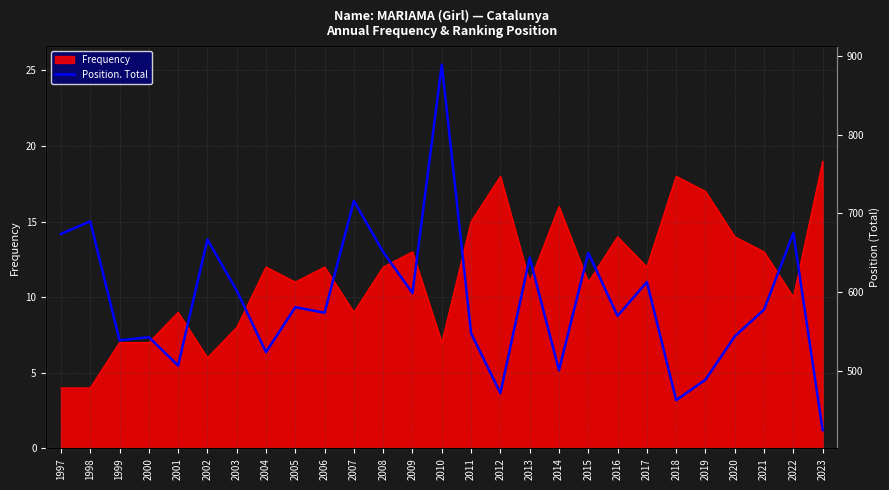

Is it true that Frequency equals 19 at 2023?

True